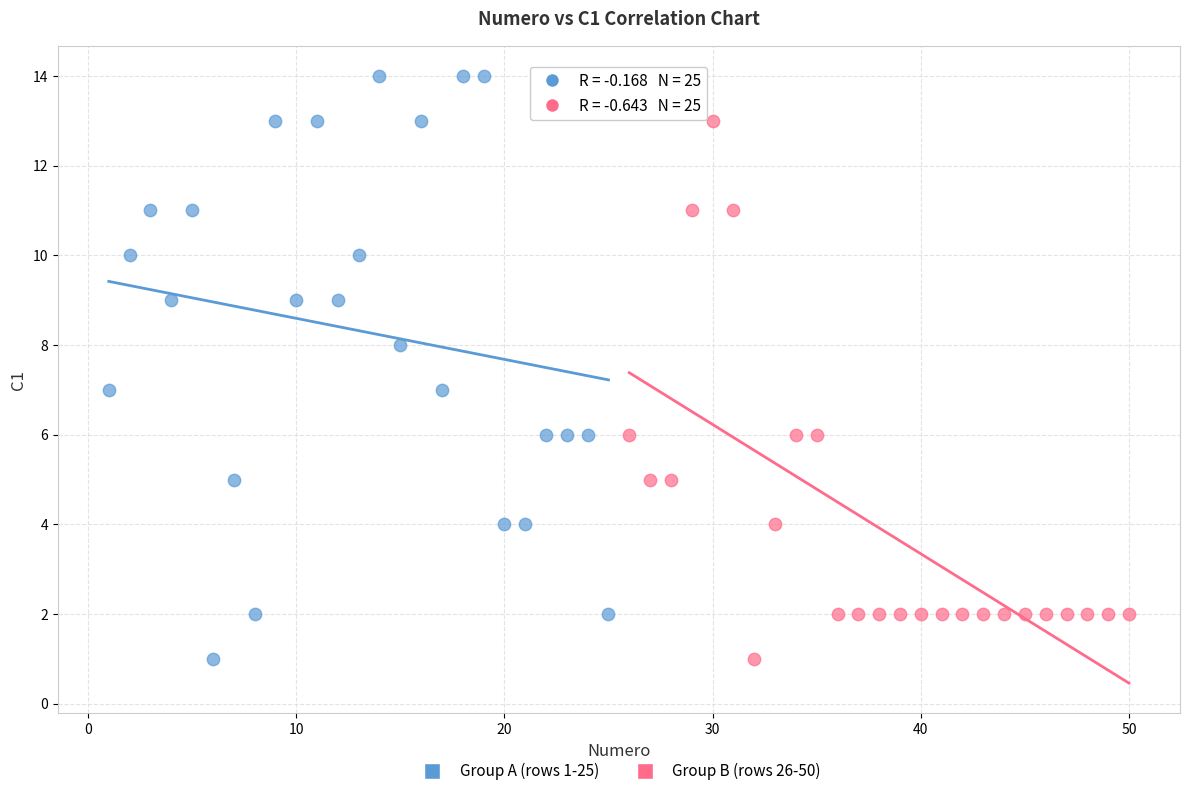

Which series reaches the maximum Y coordinate?

Group A (rows 1-25)